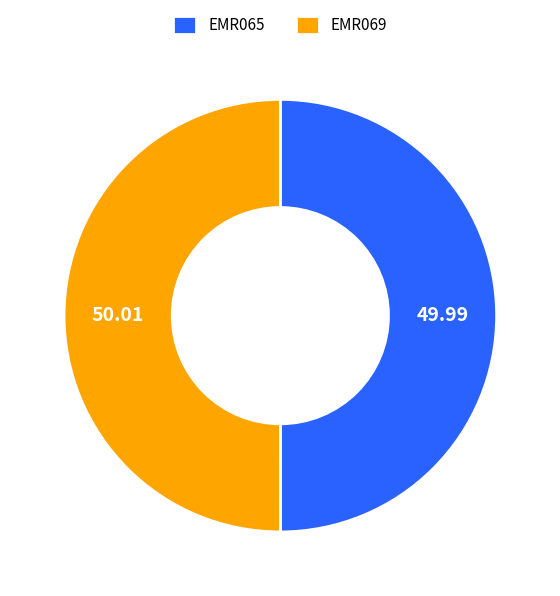

Is the sum of EMR065 and EMR069 greater than half?

Yes